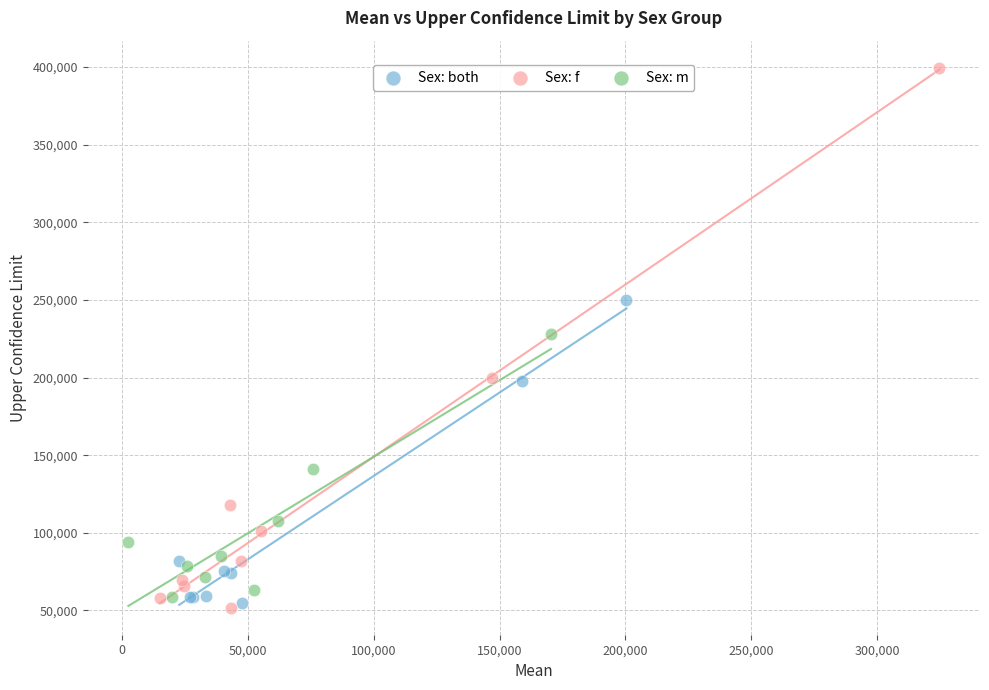

Which series contains the highest Y value?

Sex: f